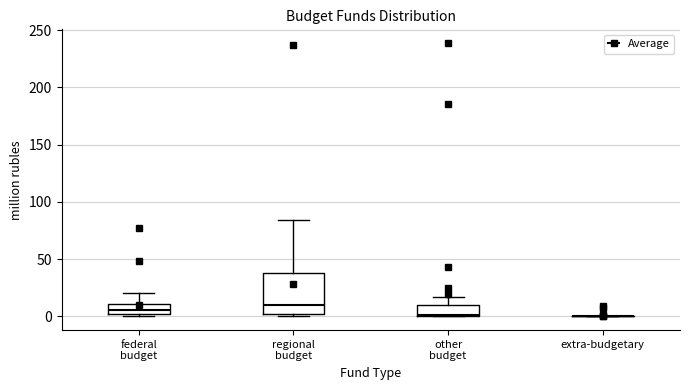

Reading left to right, read every box against the y-axis: the position of its median line, the range the box covers, and the ends of its whiskers. The values are not printed on the chart, so give them approximately, as read against the axis.

federal budget: median 5, box 0 to 10, whiskers 0 (just below the box's lower edge) to 20
regional budget: median 10, box 0 to 40, whiskers 0 (just below the box's lower edge) to 85
other budget: median 0, box 0 to 10, whiskers 0 to 15
extra-budgetary: box collapsed to a line at 0, whiskers 0 to 0